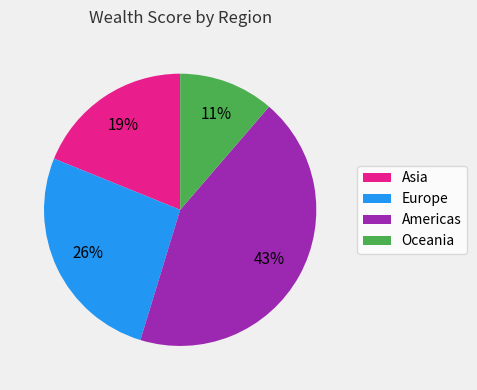

Count the number of slices in the pie.

4